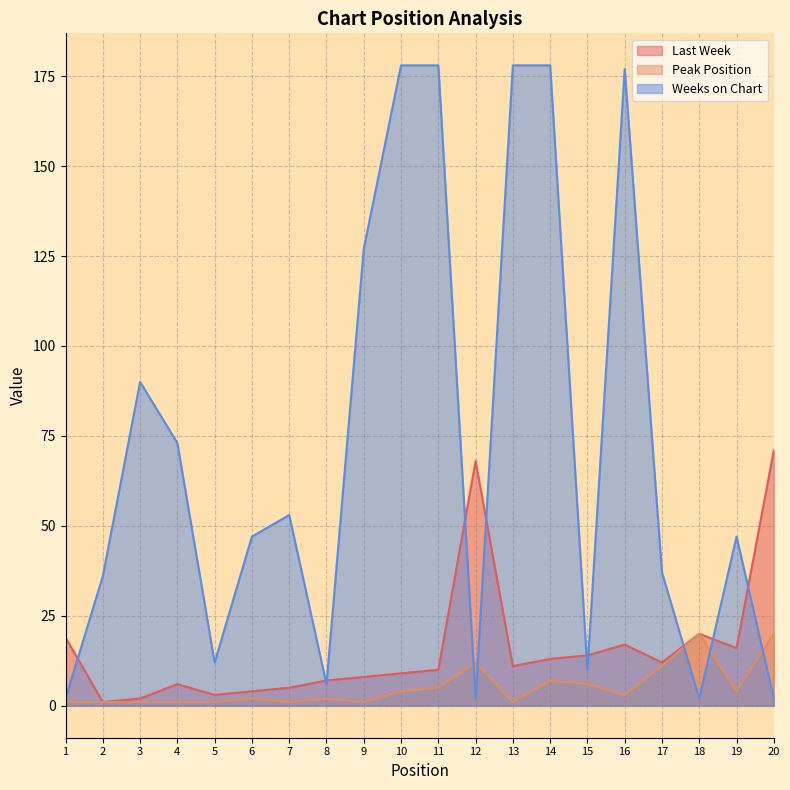

Which label corresponds to the smallest value in the chart?

2